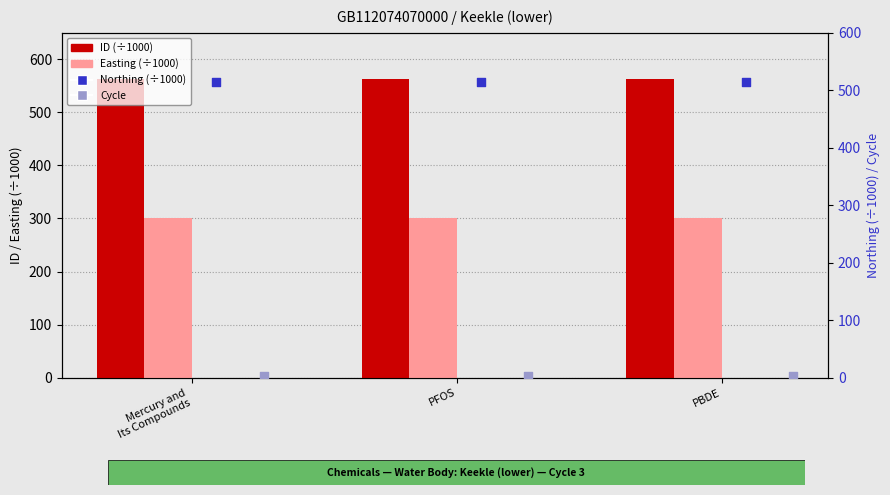

Which series reaches the minimum Y coordinate?

Cycle